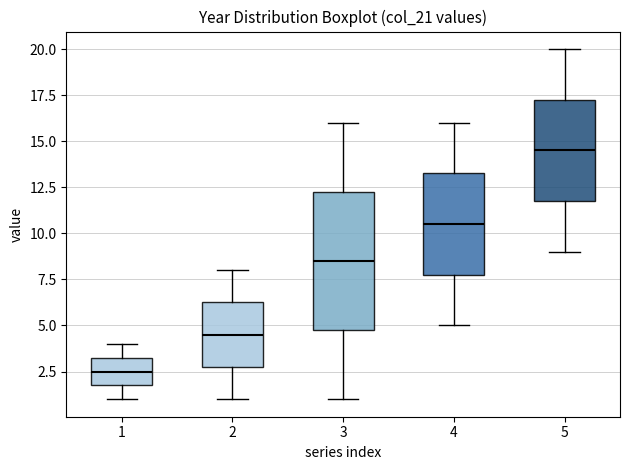

Reading left to right, read every box against the y-axis: the position of its median line, the range the box covers, and the ends of its whiskers. The values are not printed on the chart, so give them approximately, as read against the axis.

1: median 2.5, box 2.0 to 3.5, whiskers 1.0 to 4.0
2: median 4.5, box 3.0 to 6.5, whiskers 1.0 to 8.0
3: median 8.5, box 5.0 to 12.5, whiskers 1.0 to 16.0
4: median 10.5, box 8.0 to 13.5, whiskers 5.0 to 16.0
5: median 14.5, box 12.0 to 17.5, whiskers 9.0 to 20.0